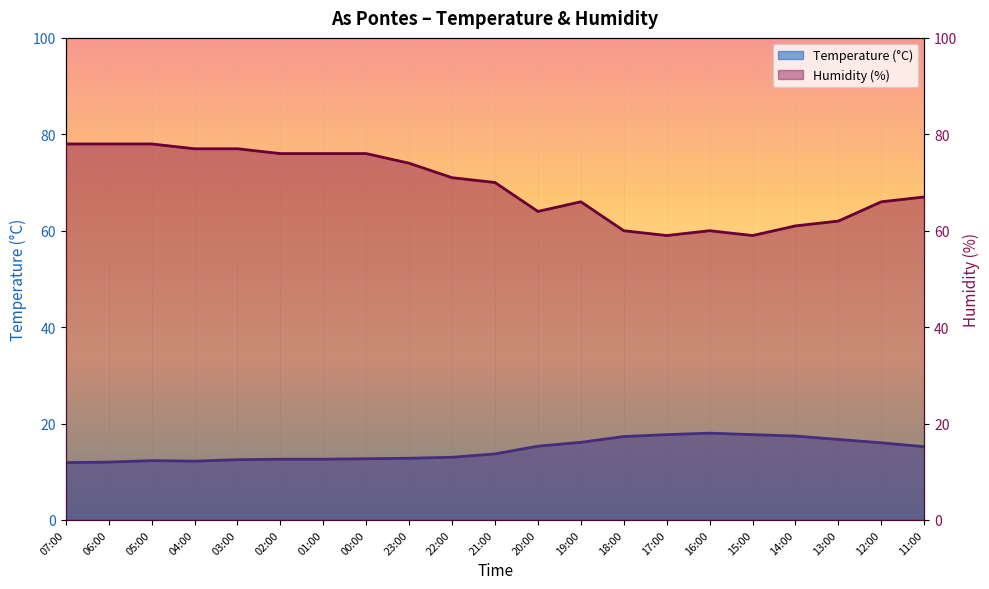

The value of Temperature (°C) at 23:00 is 12.8. True or false?

True